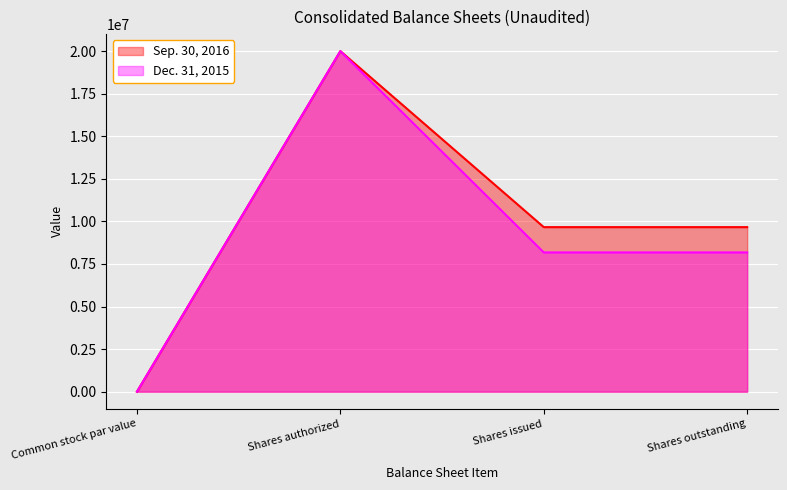

Does the chart display data point markers on the line(s)?

No